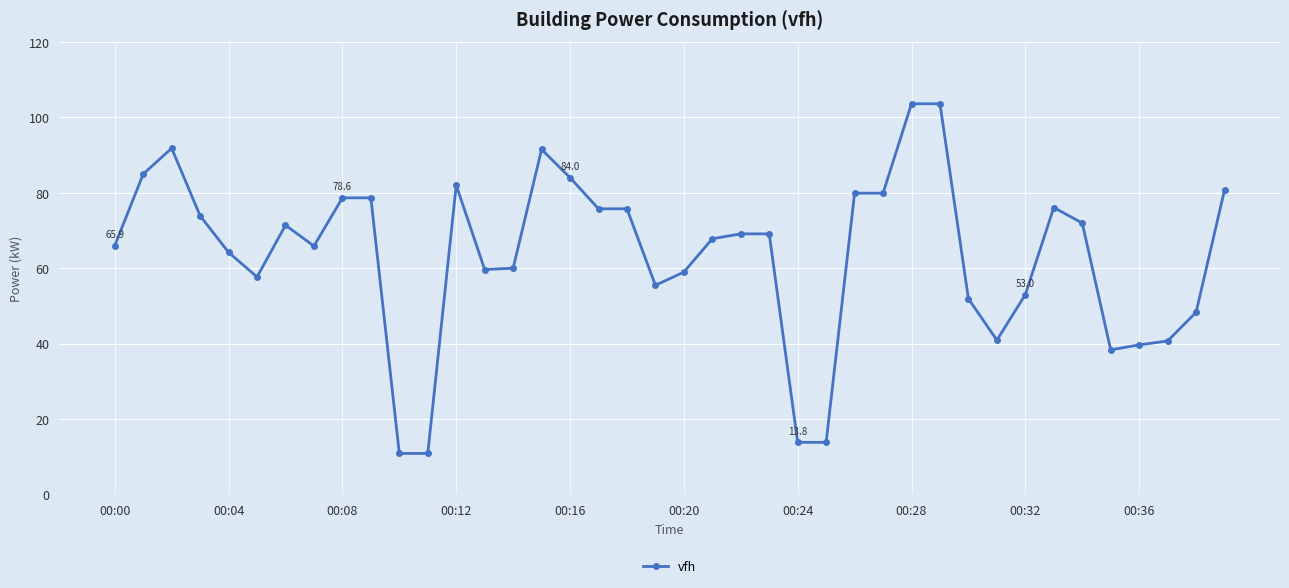

What is the difference between the second highest and minimum values?

92.7